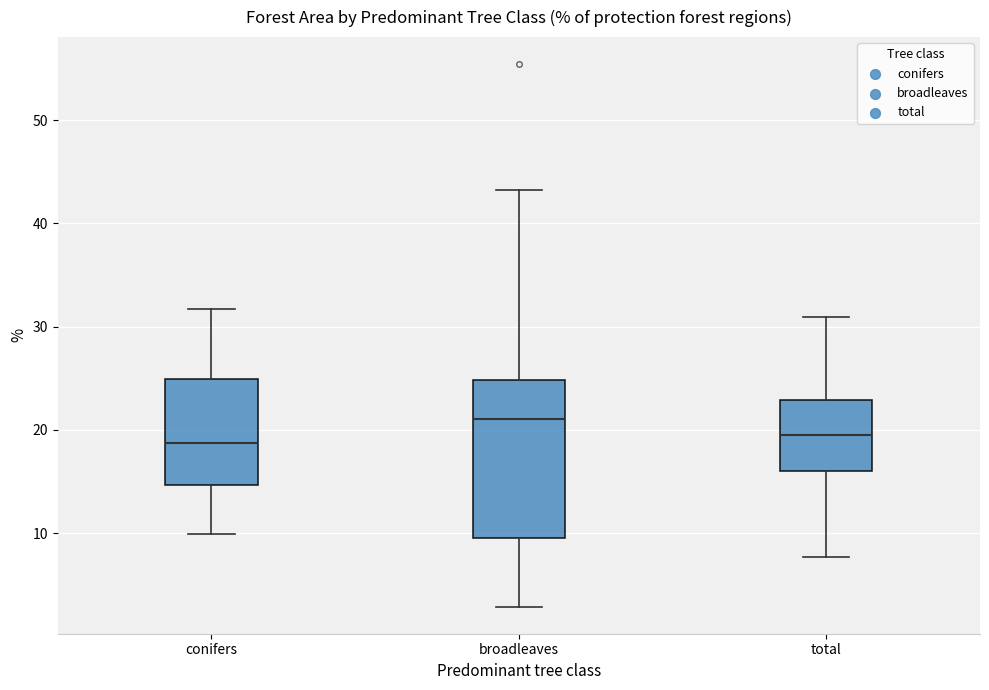

Reading left to right, read every box against the y-axis: the position of its median line, the range the box covers, and the ends of its whiskers. The values are not printed on the chart, so give them approximately, as read against the axis.

conifers: median 19, box 15 to 25, whiskers 10 to 32
broadleaves: median 21, box 10 to 25, whiskers 3 to 43
total: median 20, box 16 to 23, whiskers 8 to 31